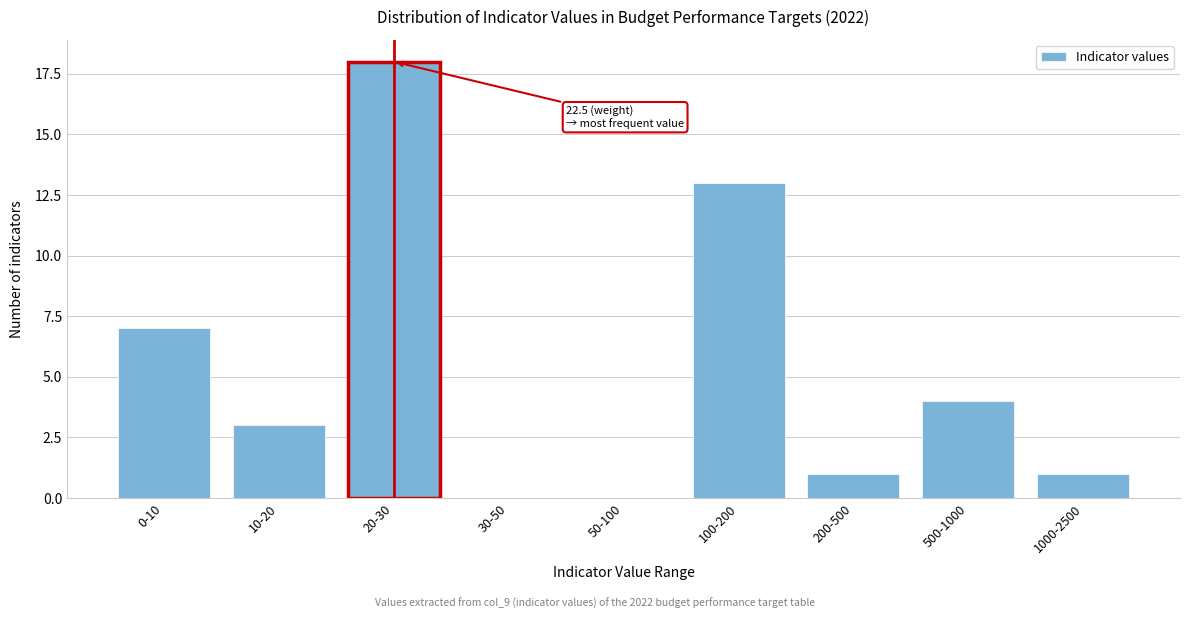

Reading left to right, list all the values displayed in this chart.

0-10=7	10-20=3	20-30=18	30-50=0	50-100=0	100-200=13	200-500=1	500-1000=4	1000-2500=1